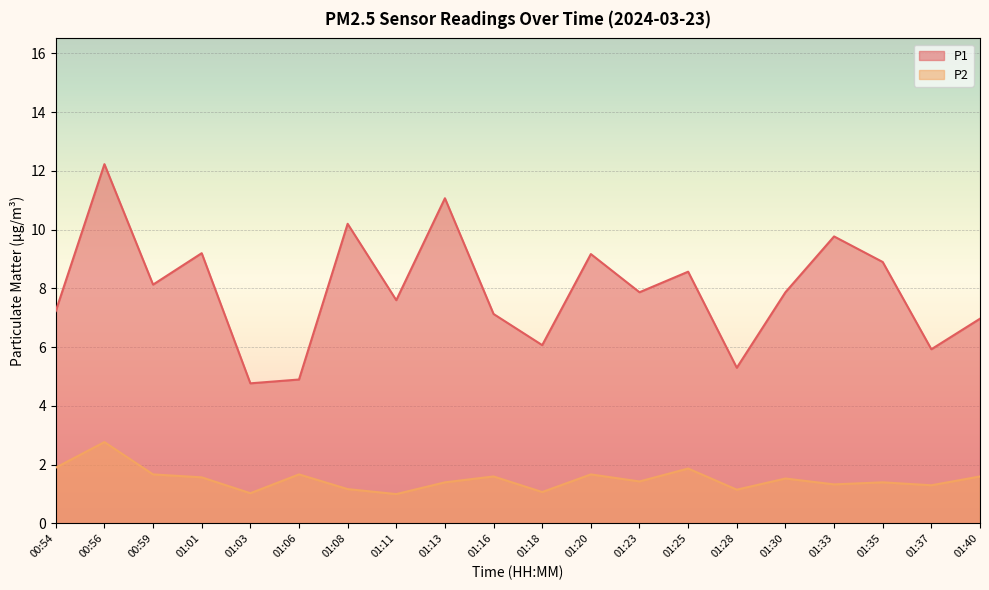

Count the number of categories in the chart.

20